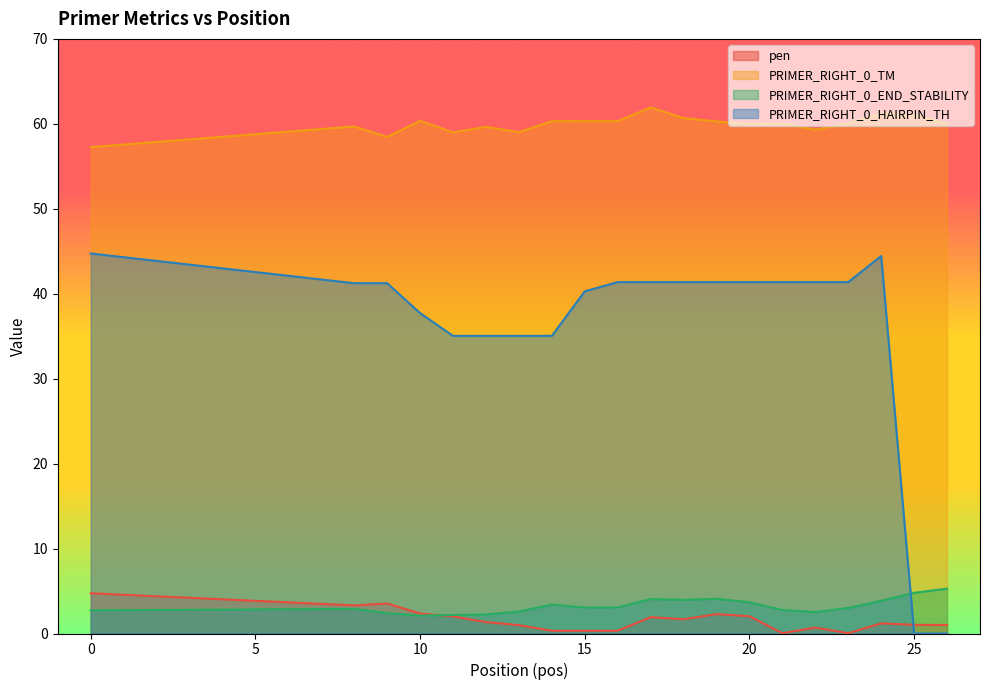

Is it true that pen equals 3.5 at 9?

True